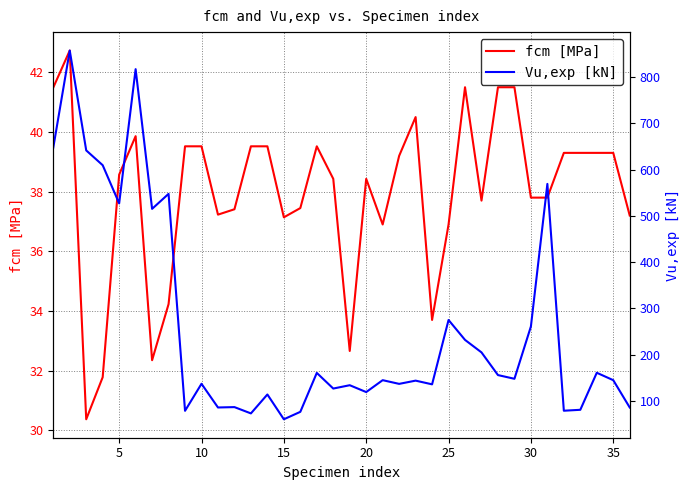

True or false: fcm [MPa] and Vu,exp [kN] intersect in this chart.

False